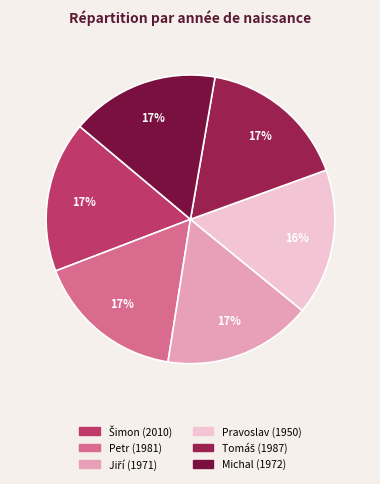

Is it true that Pravoslav (1950) is 16% of the pie?

True